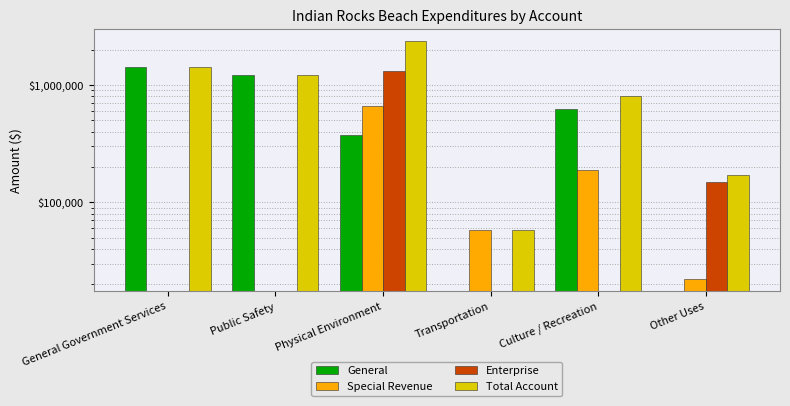

What are all the series names shown in the legend?

General, Special Revenue, Enterprise, Total Account